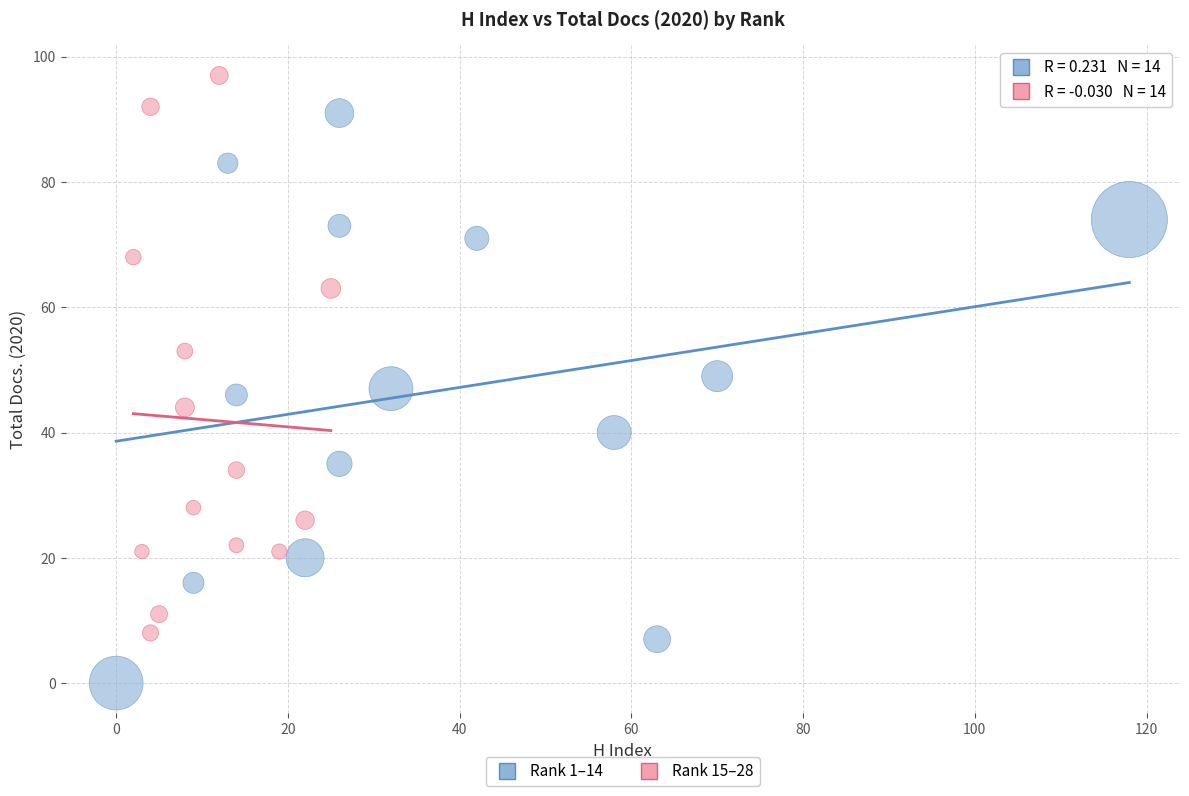

Which series has the largest Y range (max minus min)?

Rank 1–14